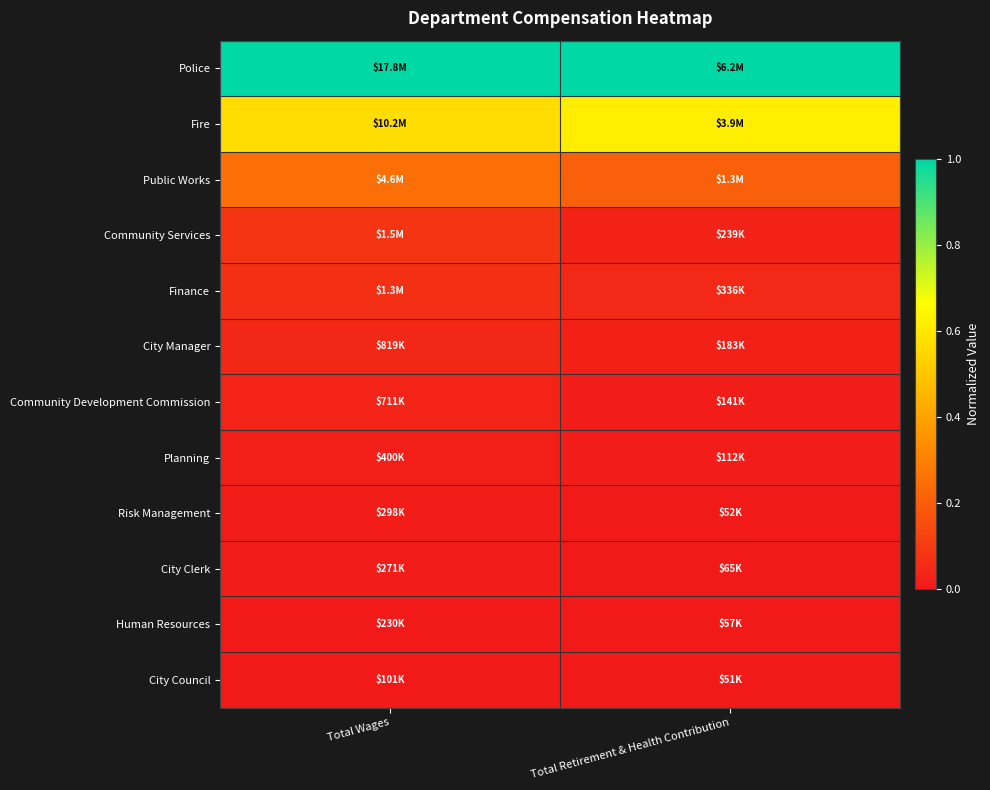

Reading left to right, list all the values displayed in this chart.

Police: Total Wages=1.0	Total Retirement & Health Contribution=1.0
Fire: Total Wages=0.6	Total Retirement & Health Contribution=0.6
Public Works: Total Wages=0.3	Total Retirement & Health Contribution=0.2
Community Services: Total Wages=0.1	Total Retirement & Health Contribution=0.0
Finance: Total Wages=0.1	Total Retirement & Health Contribution=0.0
City Manager: Total Wages=0.0	Total Retirement & Health Contribution=0.0
Community Development Commission: Total Wages=0.0	Total Retirement & Health Contribution=0.0
Planning: Total Wages=0.0	Total Retirement & Health Contribution=0.0
Risk Management: Total Wages=0.0	Total Retirement & Health Contribution=0.0
City Clerk: Total Wages=0.0	Total Retirement & Health Contribution=0.0
Human Resources: Total Wages=0.0	Total Retirement & Health Contribution=0.0
City Council: Total Wages=0.0	Total Retirement & Health Contribution=0.0